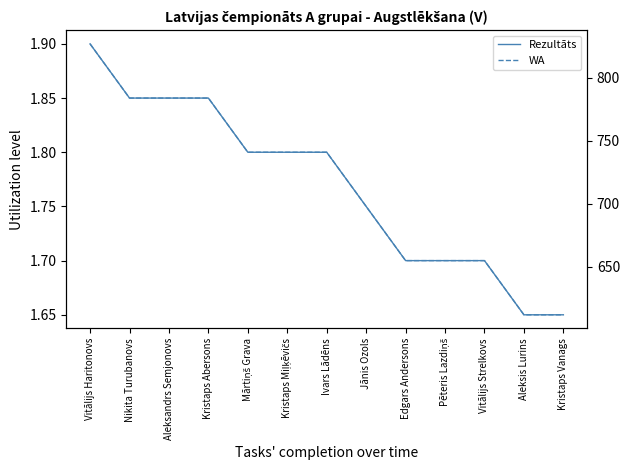

Which category has the highest value in the WA series?

Vitālijs Haritonovs